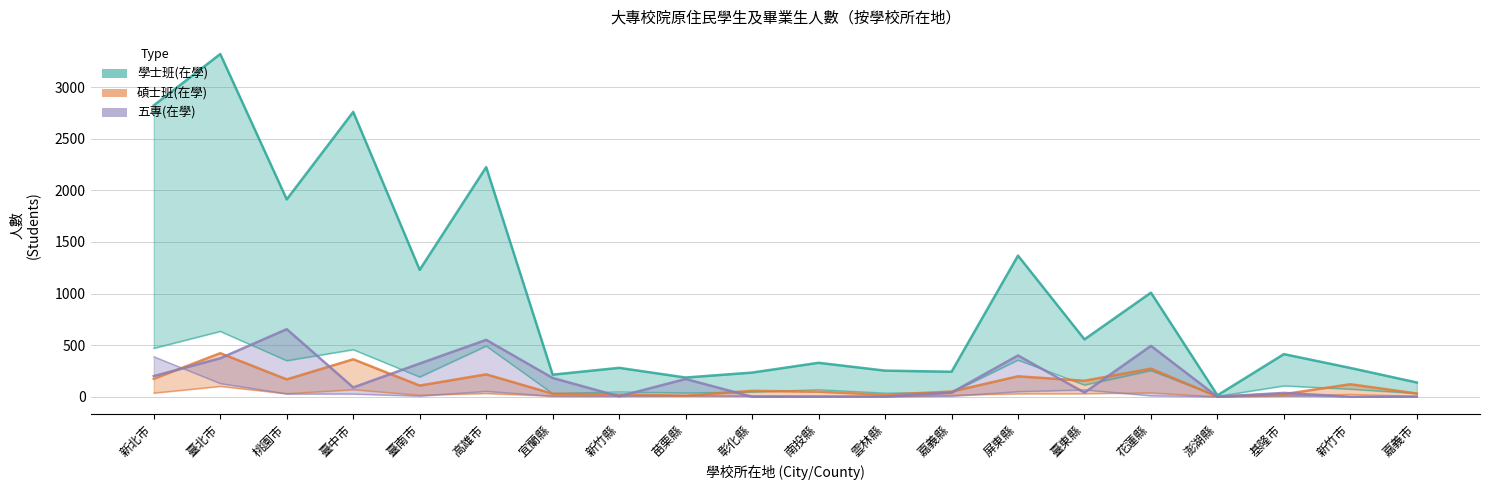

What is the label of the 1st point from the left?

新北市